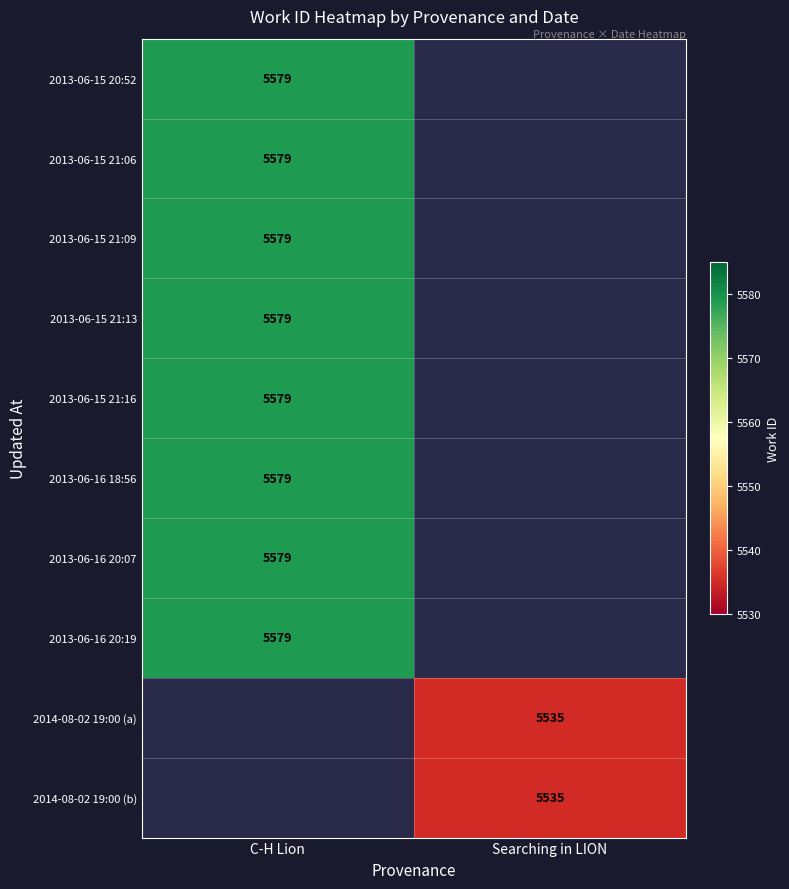

What is the maximum value shown in the chart?

5579.0